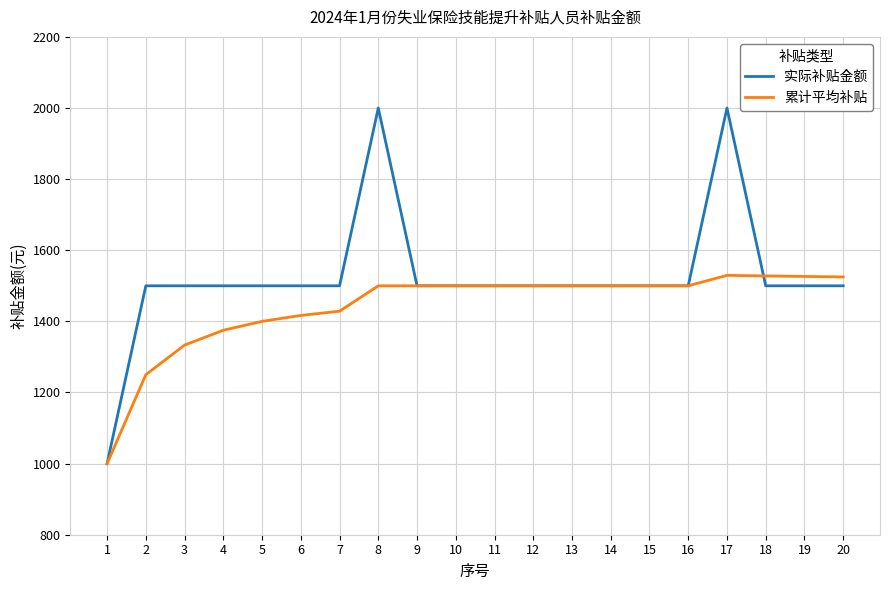

How many series are shown in this chart?

2